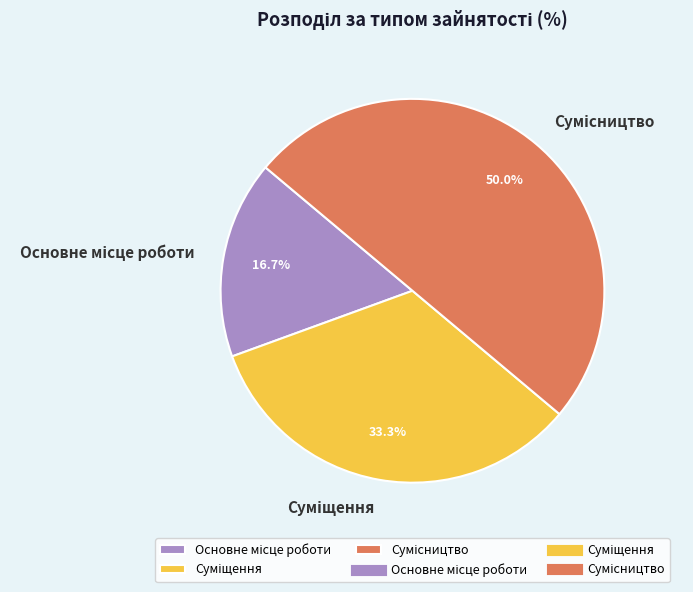

To the nearest percent, what portion does Сумісництво represent?

50%